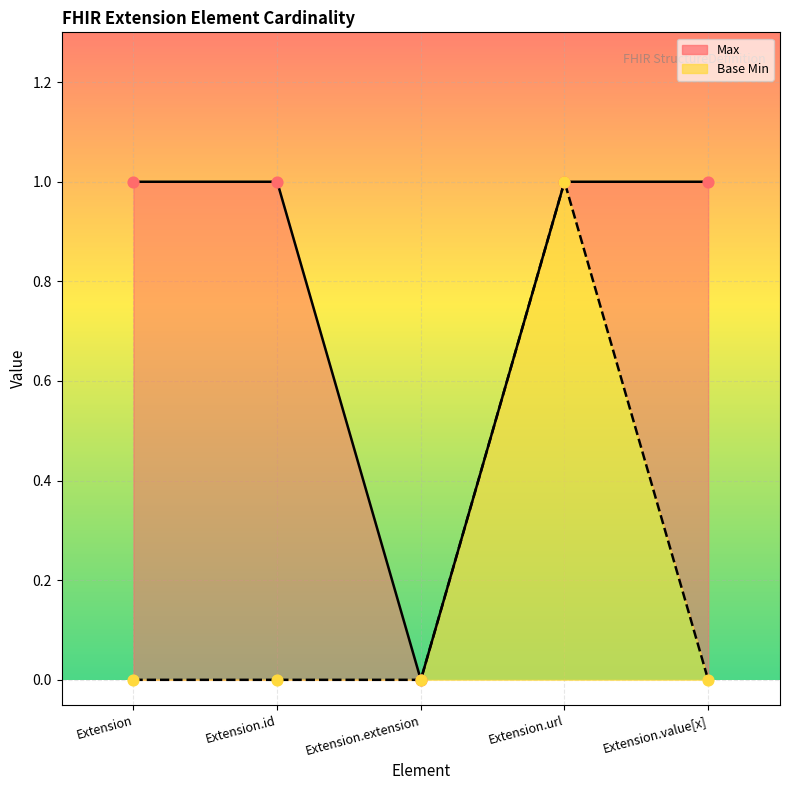

Which series has the largest Y range (max minus min)?

Max